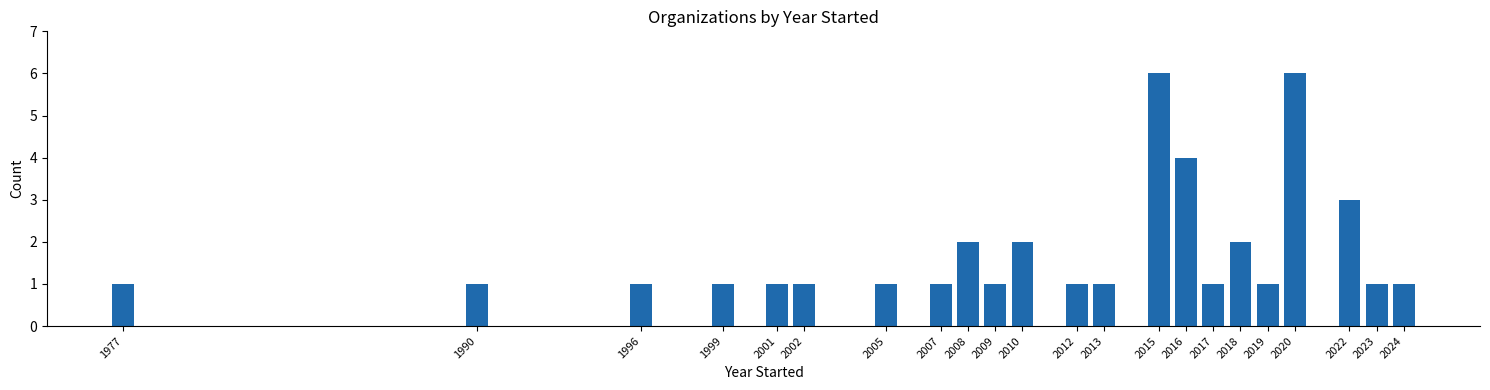

Reading right to left, what are all the values shown in this chart?

2024=1	2023=1	2022=3	2020=6	2019=1	2018=2	2017=1	2016=4	2015=6	2013=1	2012=1	2010=2	2009=1	2008=2	2007=1	2005=1	2002=1	2001=1	1999=1	1996=1	1990=1	1977=1